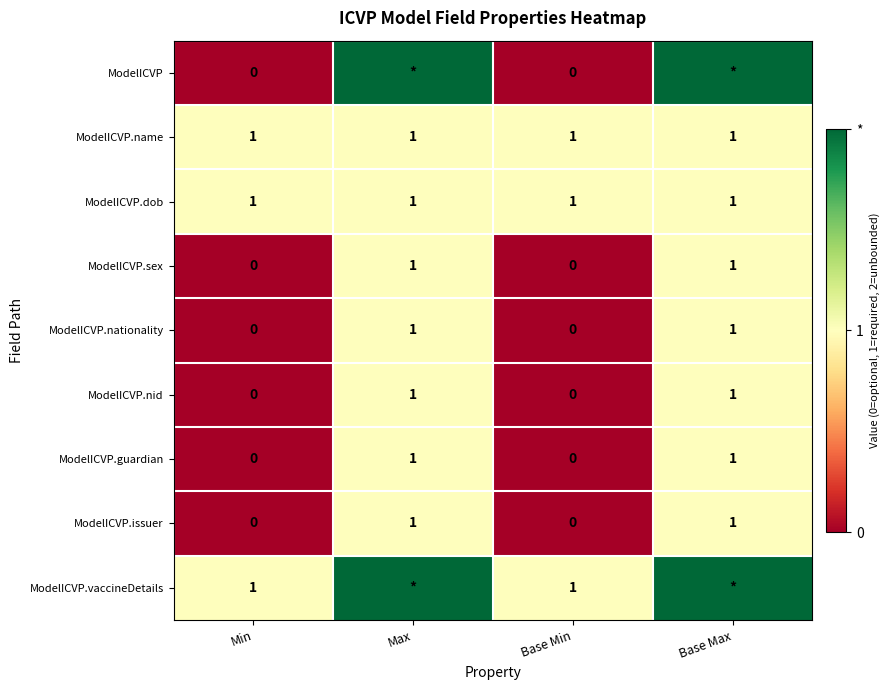

The value of ModelICVP.dob at Base Min is 1. True or false?

True